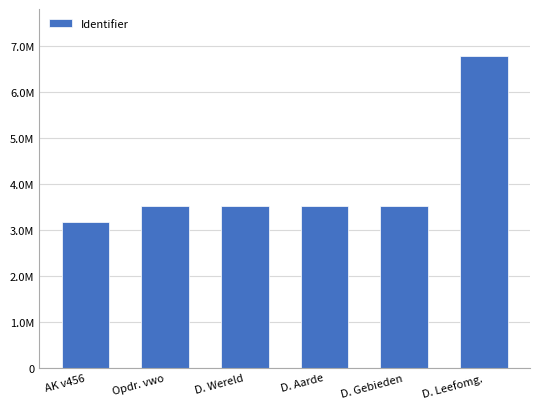

Does the chart contain any negative values?

No